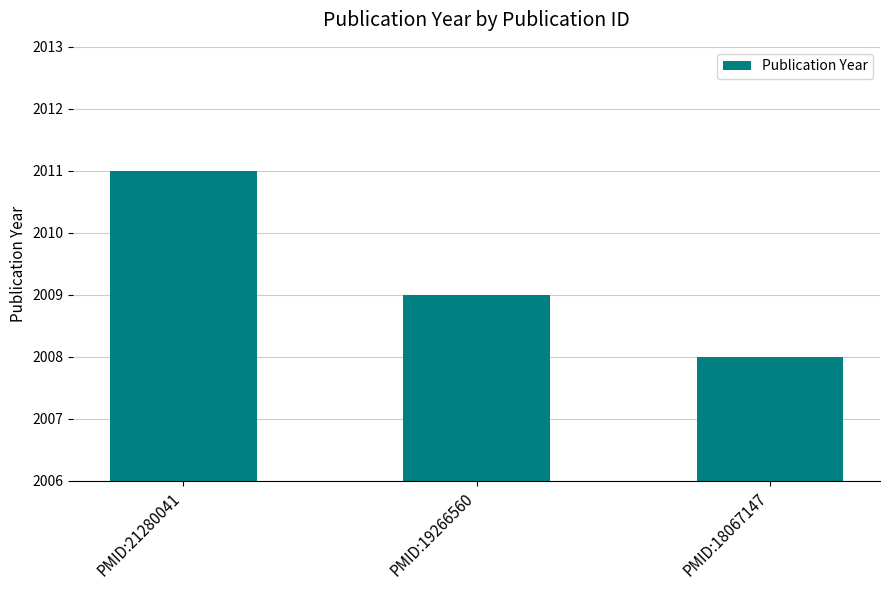

How many data points are less than 2009?

1